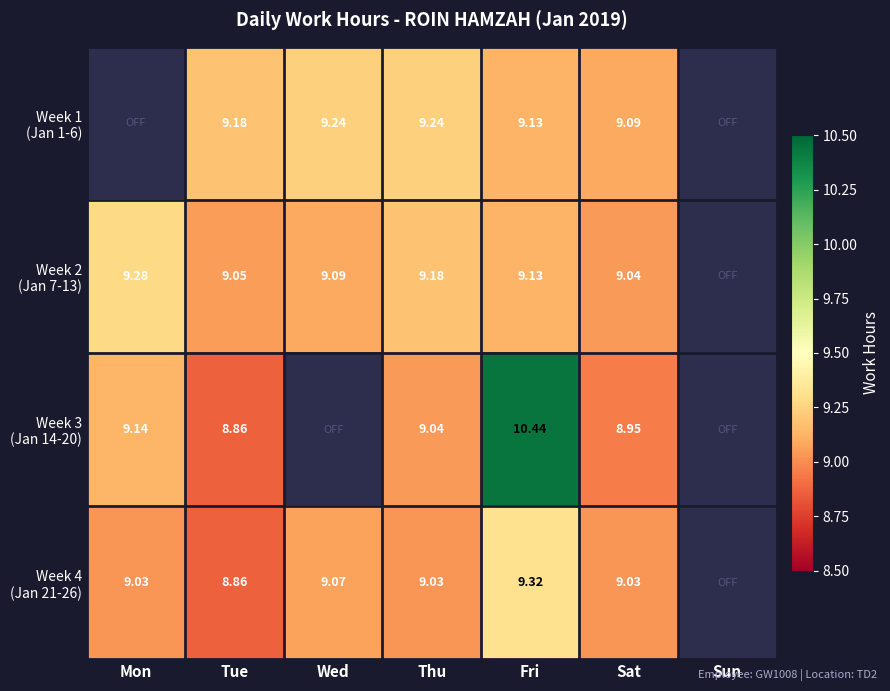

Rank the series at Sat from highest to lowest value.

Week 1 (Jan 1-6), Week 2 (Jan 7-13), Week 4 (Jan 21-26), Week 3 (Jan 14-20)